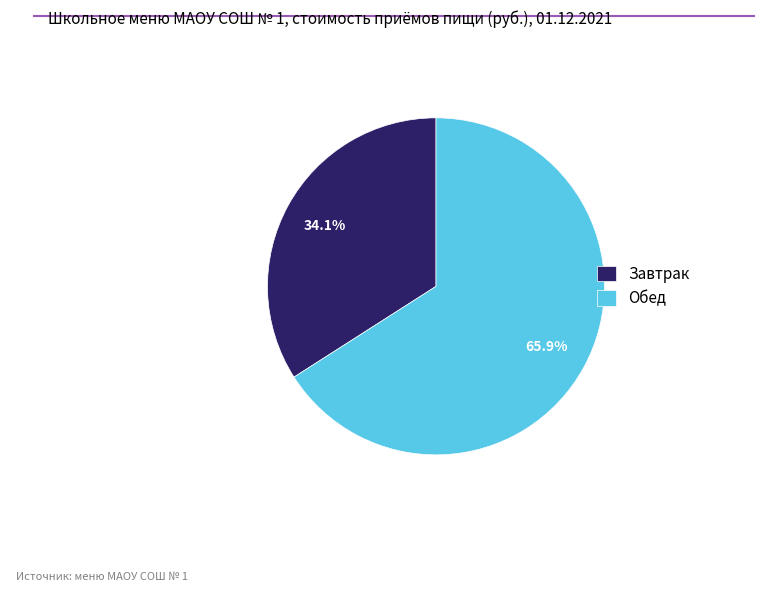

What is the total percentage of Обед and Завтрак?

100.0%